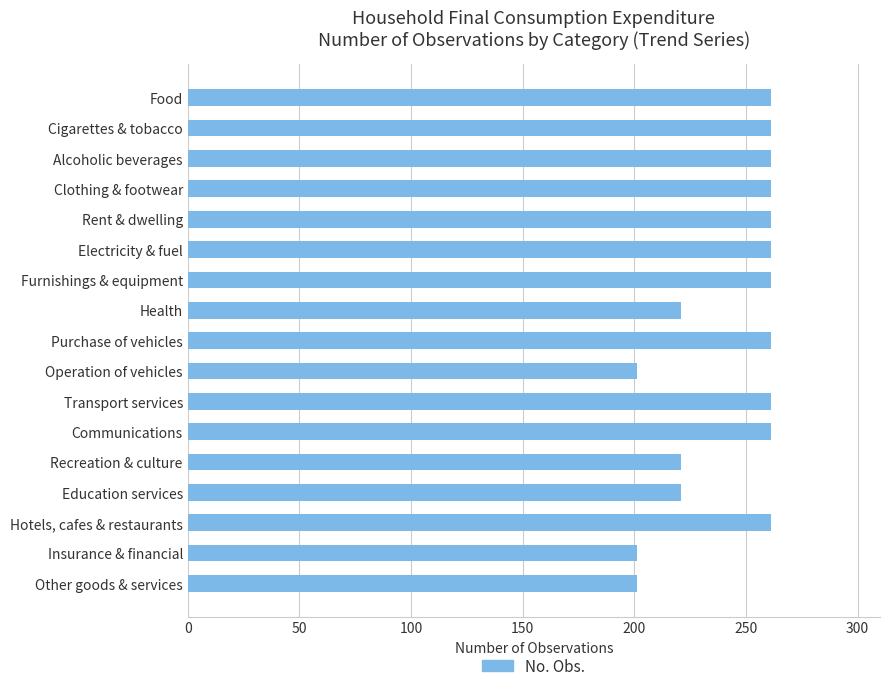

What is the sum of all values?

4137